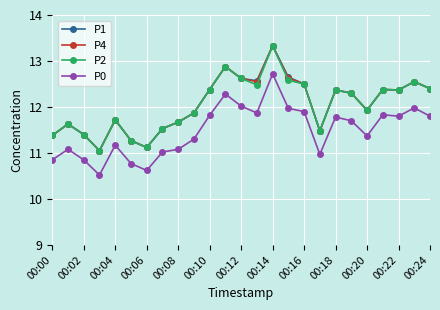

True or false: P0 has more than 2 interior local peaks.

True